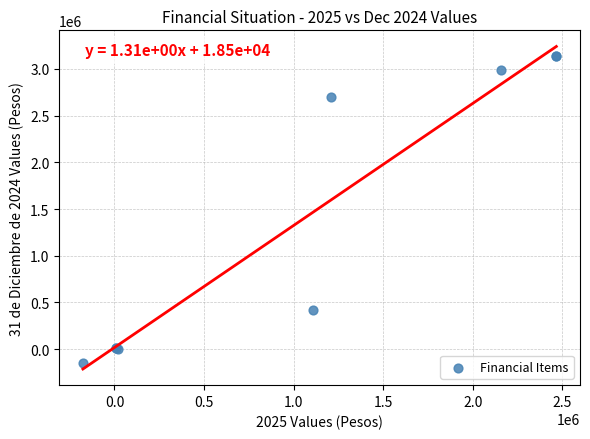

What Y value in the scatter plot is closest to 1496952?

424498.9